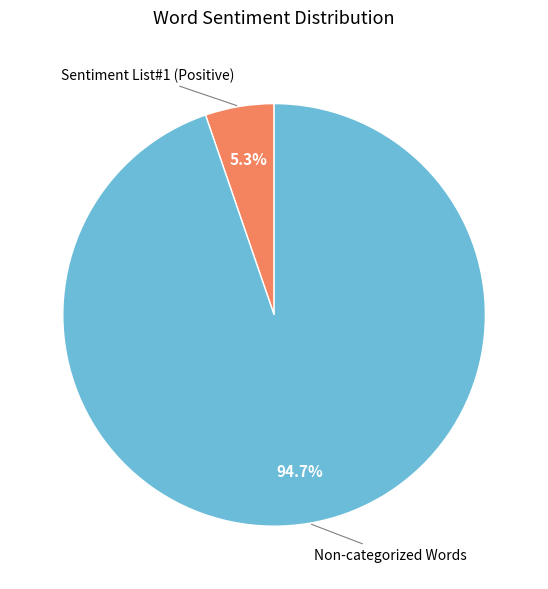

Is there a majority slice in this chart?

Yes